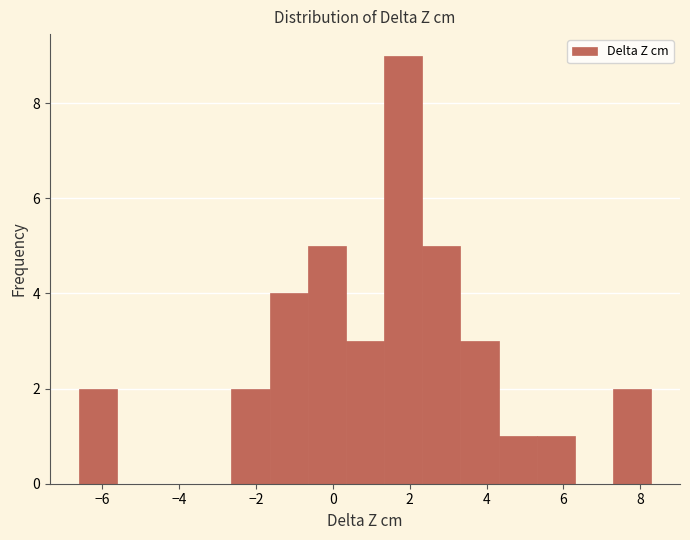

Over which range of the x-axis is the bar tallest?

1.4 to 2.4